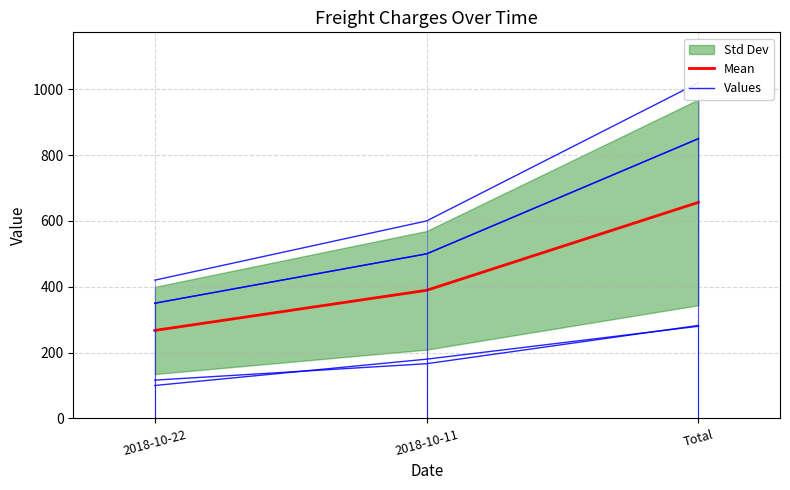

What is the sum of the Values values at 2018-10-11 and Total?

1350.0